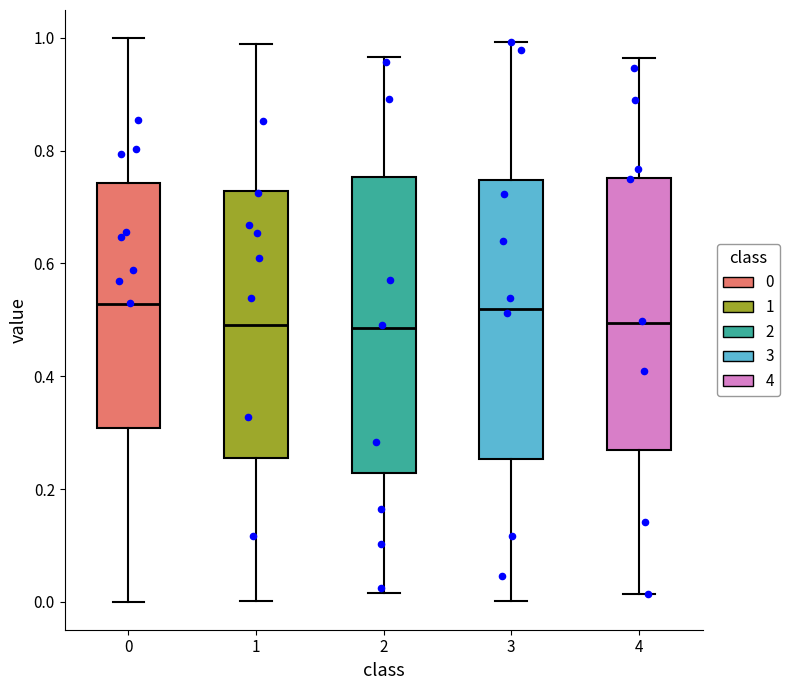

Which box is the tallest, from its lower edge to its upper edge?

2